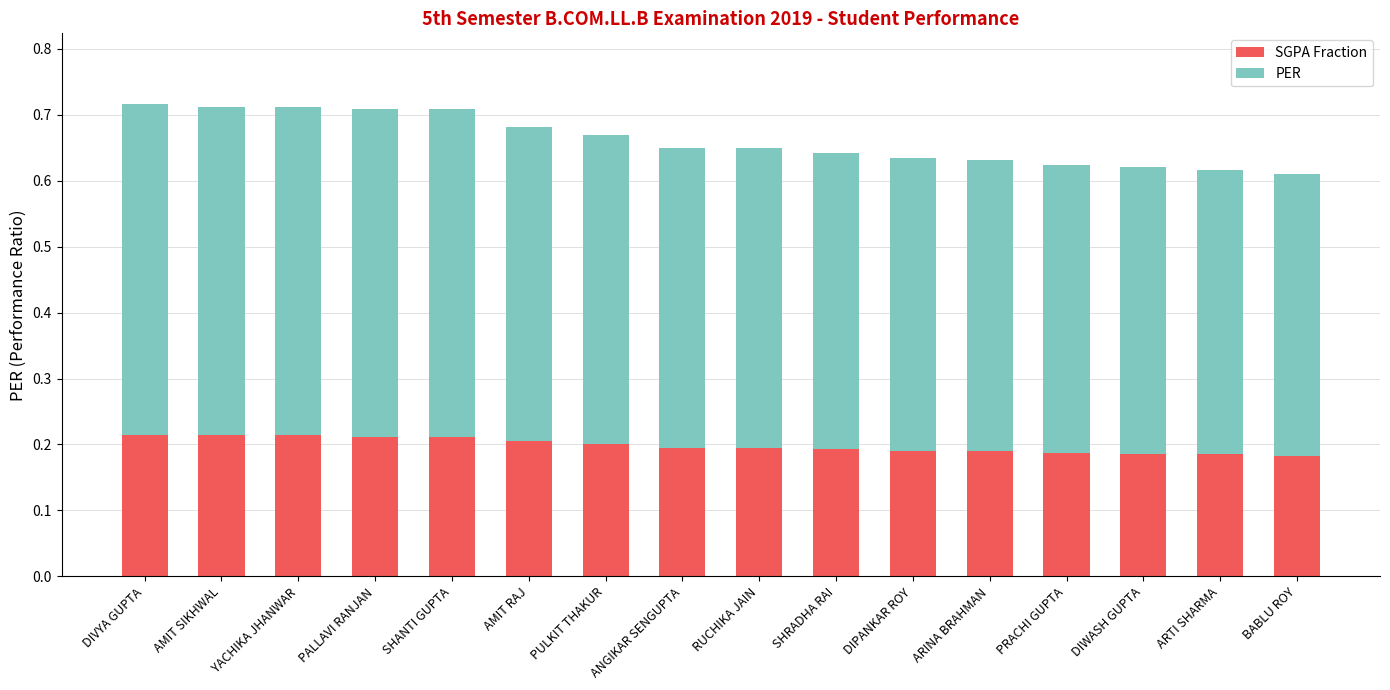

What are all the series names shown in the legend?

SGPA Fraction, PER